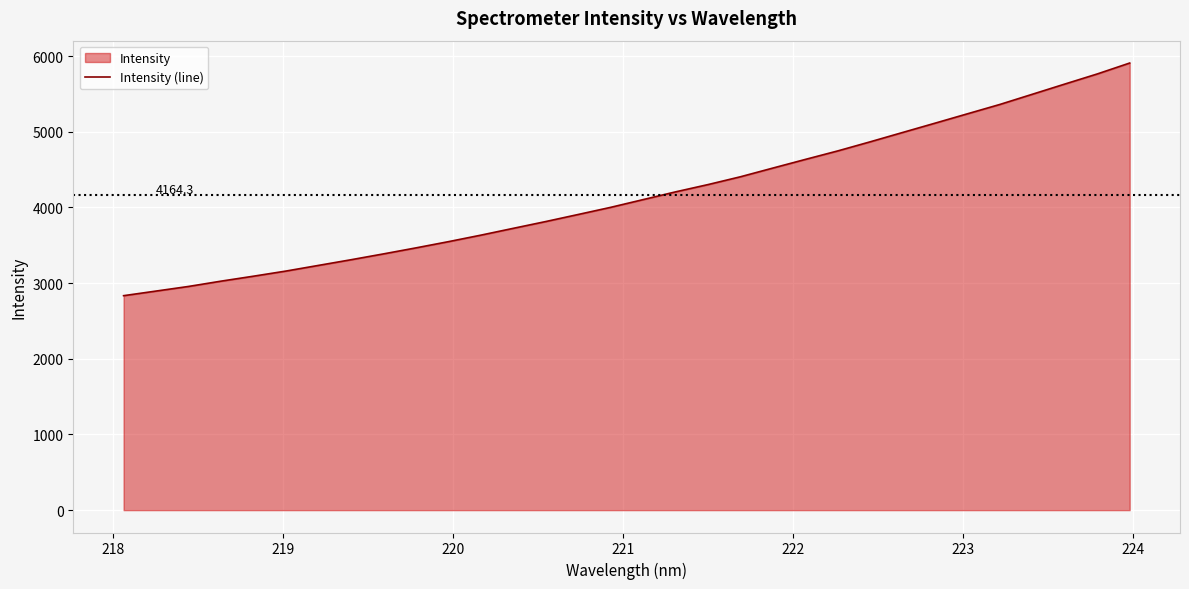

What is the value of the 2nd point from the left?

2894.6